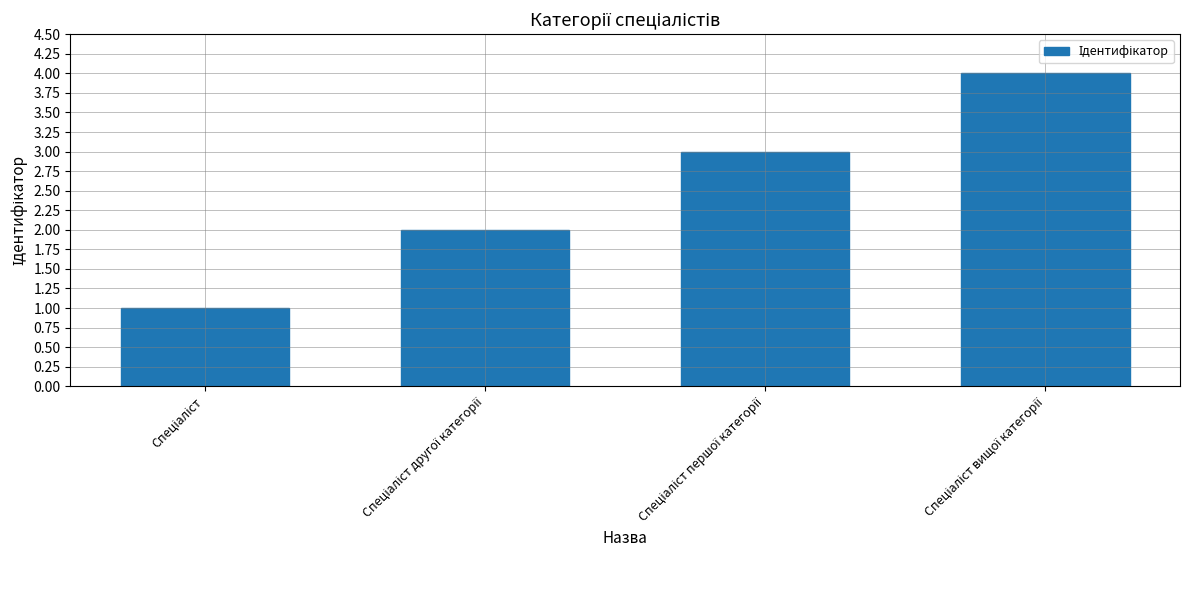

Count the values in the range 2 to 4.

3